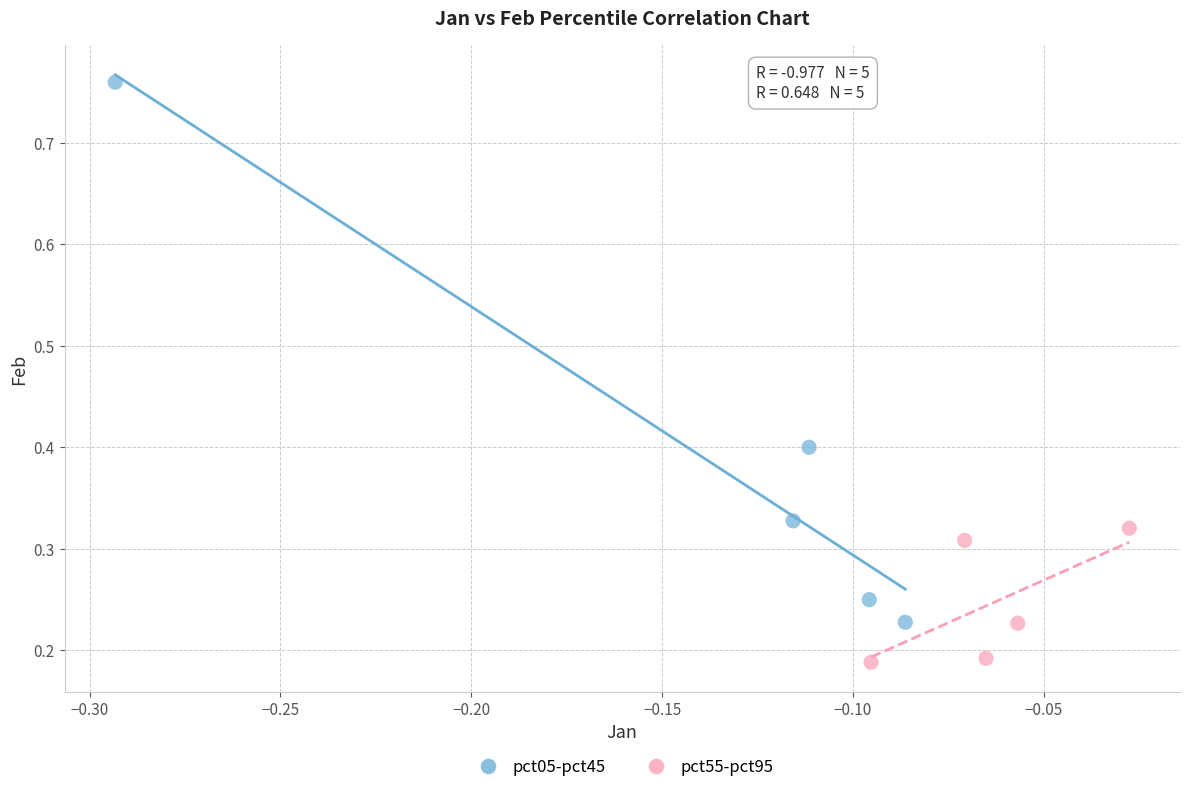

Which series contains the highest Y value?

pct05-pct45